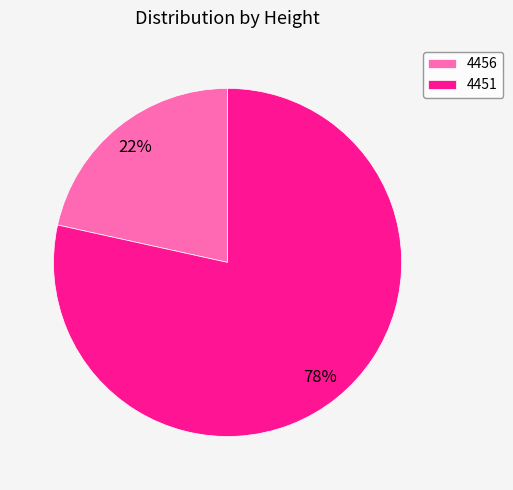

To the nearest percent, what portion does 4451 represent?

78%